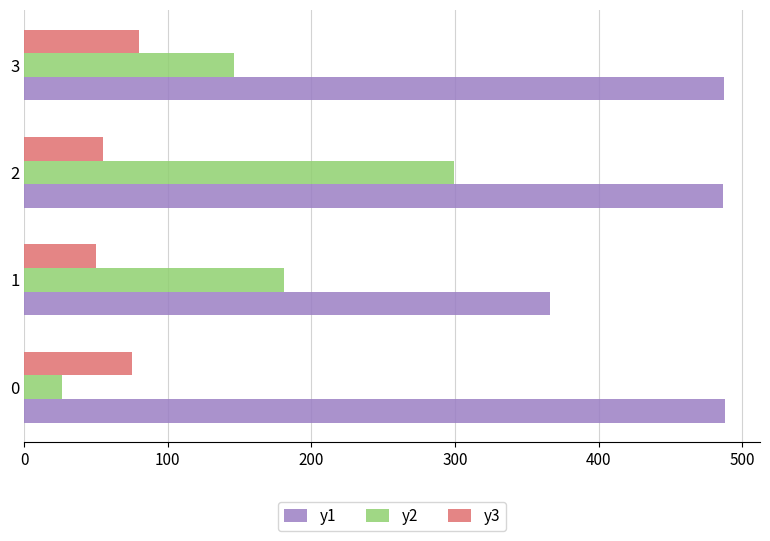

What is the difference between the maximum and minimum values in the y3 series?

30.0